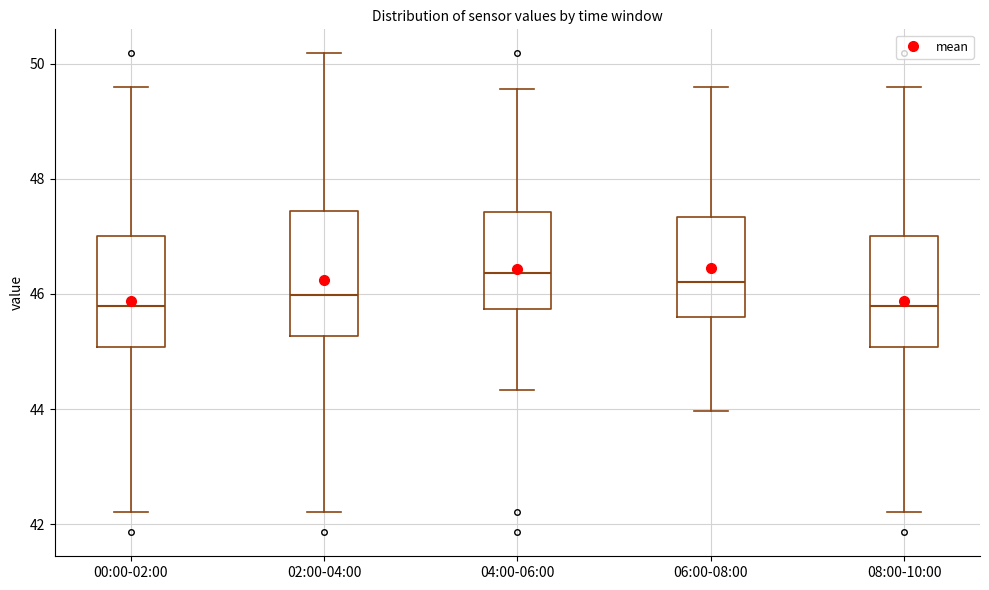

Reading left to right, transcribe this box plot: for each box, give where its median line is, the range the box spans, and where its two whiskers end, as read against the y-axis. The values are not printed on the chart, so give them approximately, as read against the axis.

00:00-02:00: median 45.8, box 45.0 to 47.0, whiskers 42.2 to 49.6
02:00-04:00: median 46.0, box 45.2 to 47.4, whiskers 42.2 to 50.2
04:00-06:00: median 46.4, box 45.8 to 47.4, whiskers 44.4 to 49.6
06:00-08:00: median 46.2, box 45.6 to 47.4, whiskers 44.0 to 49.6
08:00-10:00: median 45.8, box 45.0 to 47.0, whiskers 42.2 to 49.6